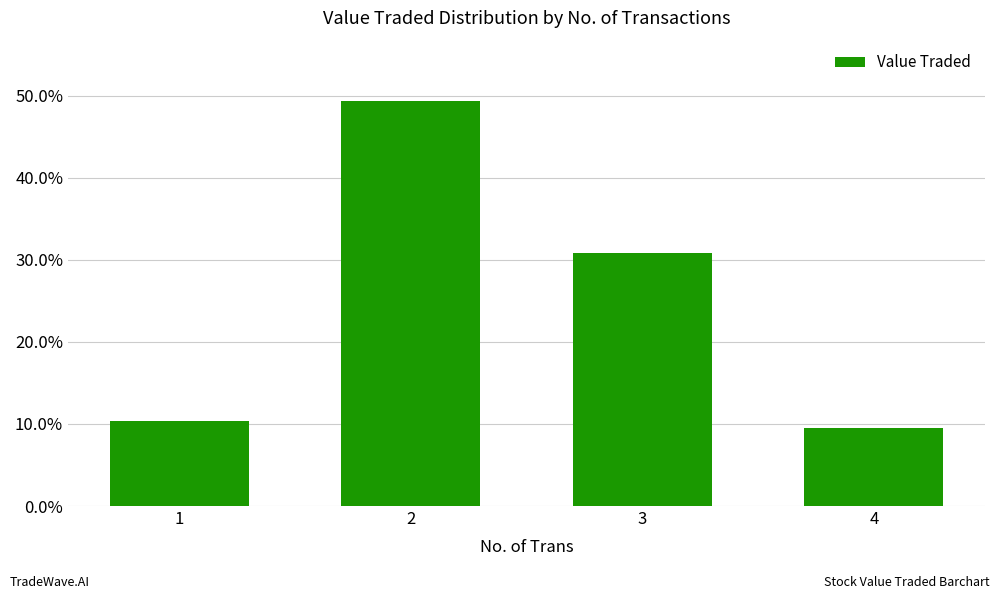

What is the change in value from 2 to 4?

-39.9